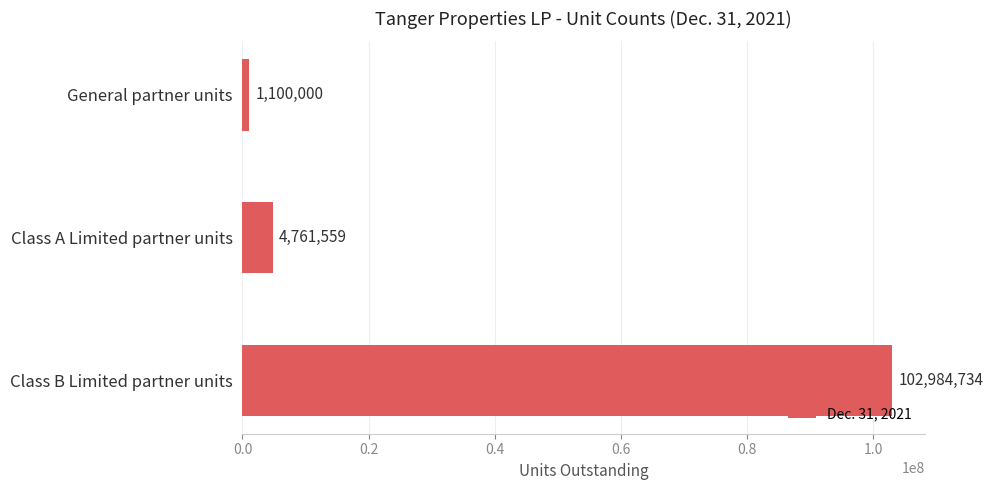

Where is the data nearest to the value 52042367?

Class A Limited partner units